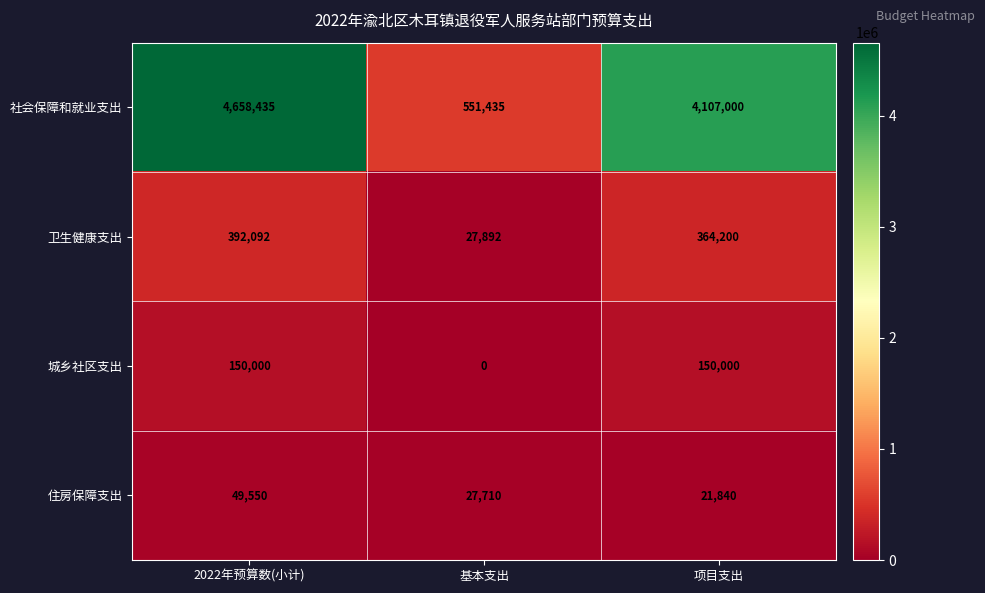

What is the difference between the maximum and second lowest values in the 社会保障和就业支出 series?

551435